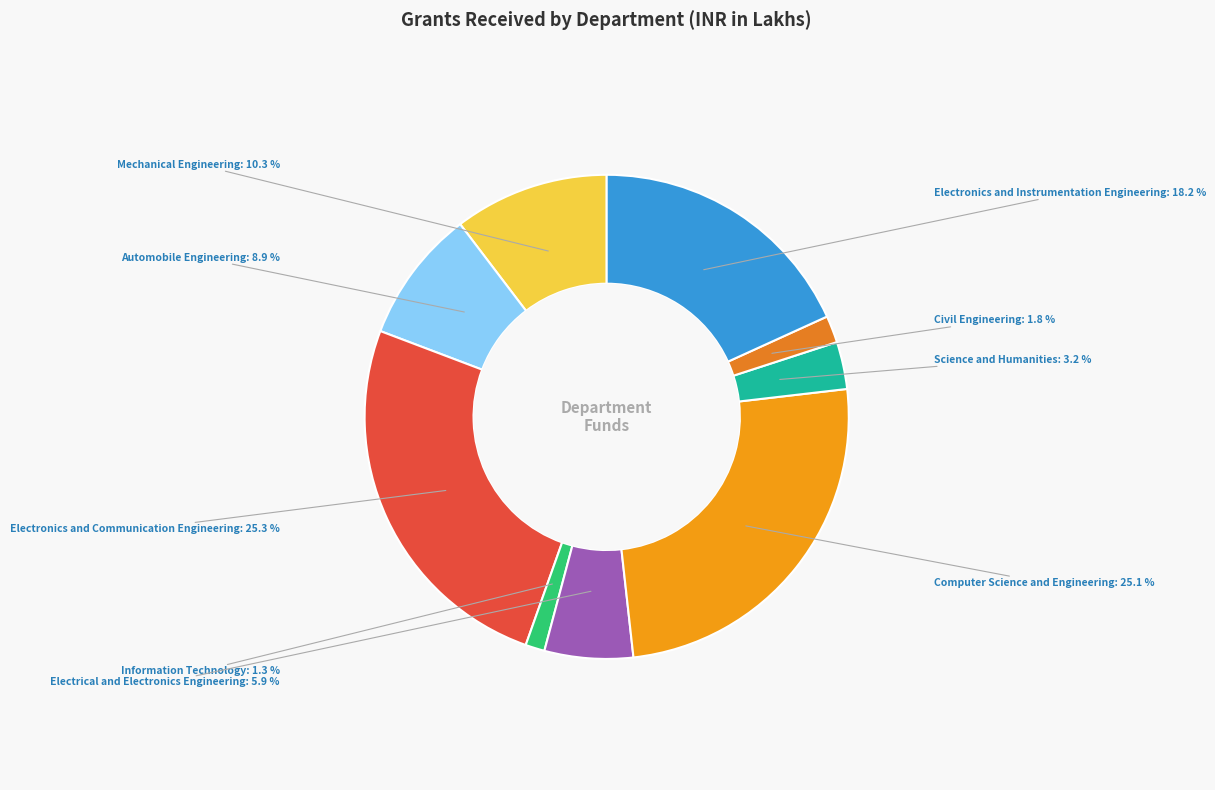

How much of the chart is everything except Electronics and Instrumentation Engineering?

82.2%